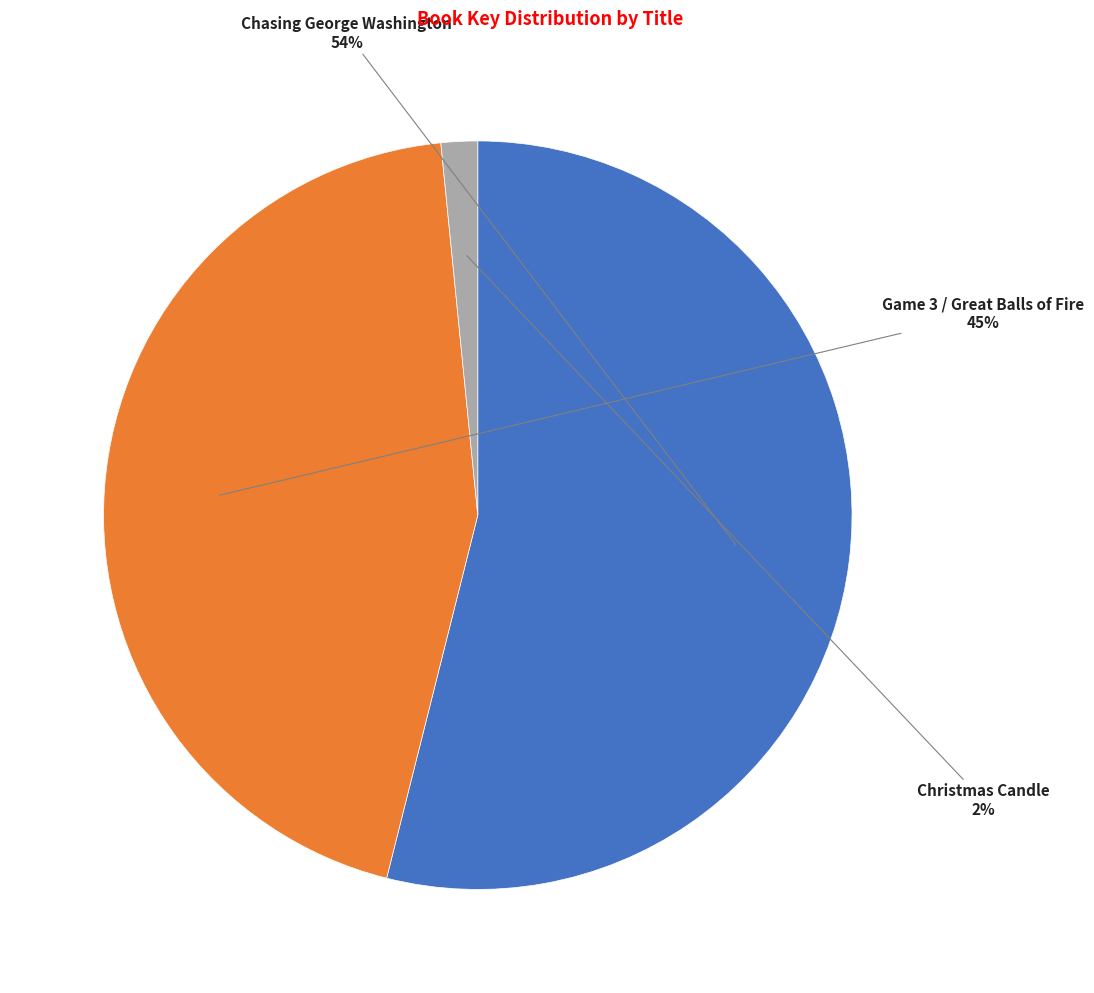

To the nearest percent, what is the average slice percentage?

33%